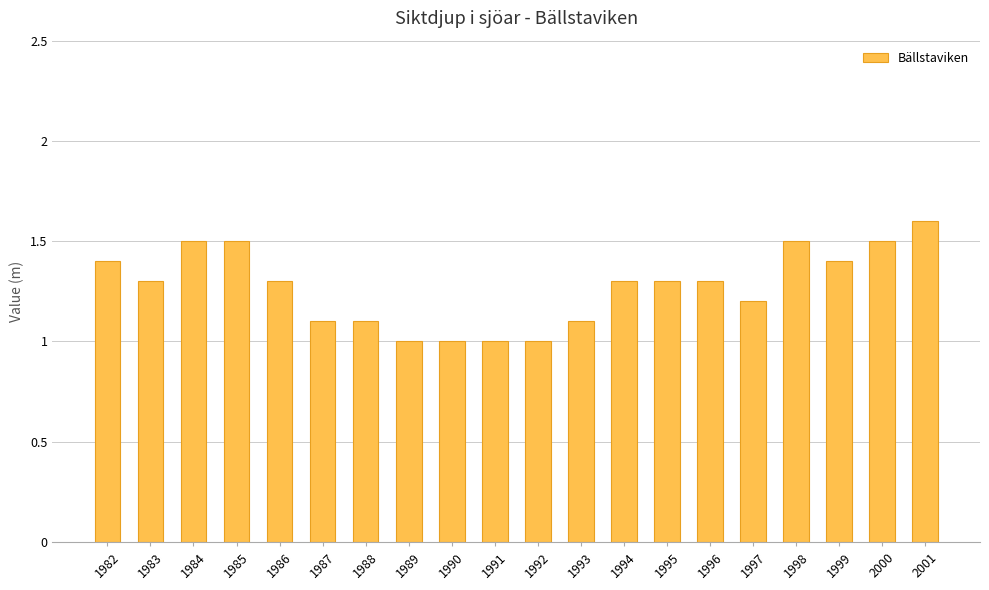

What is the sum of all values?

25.4